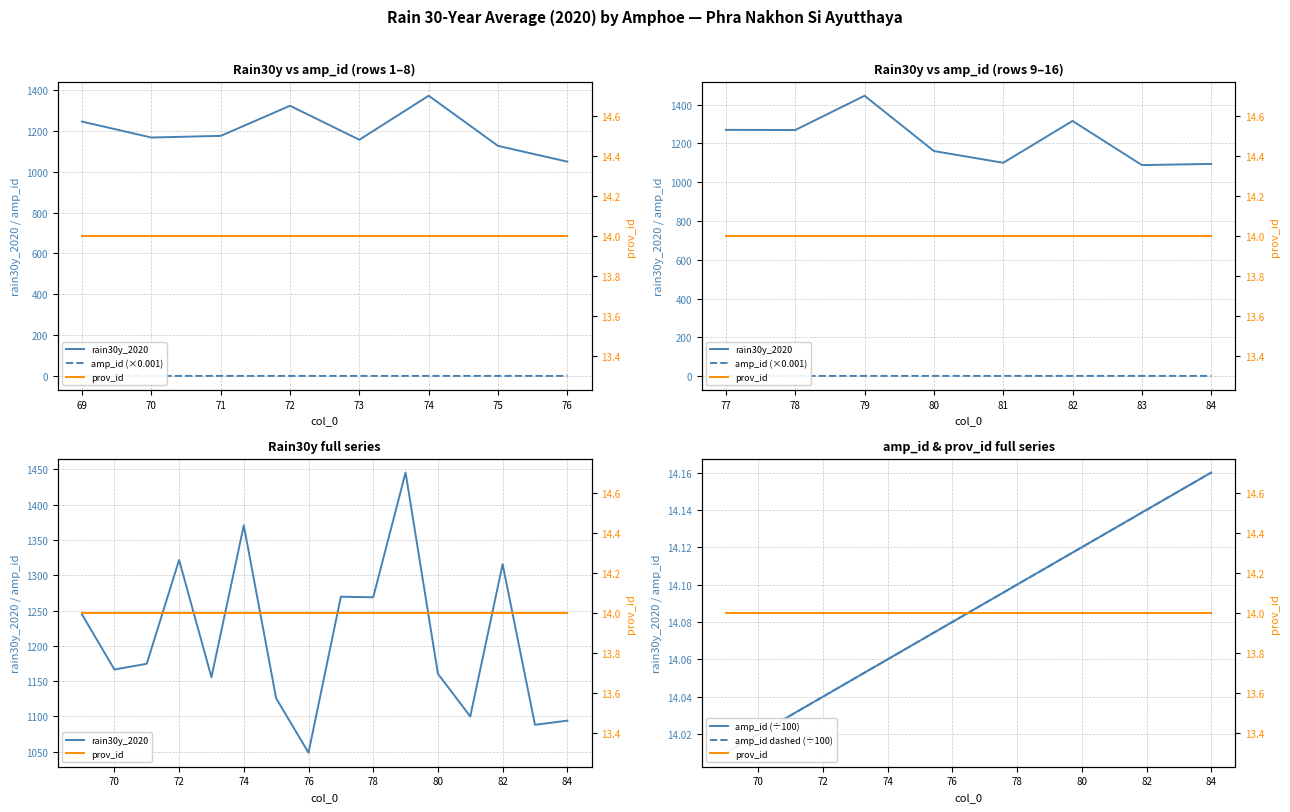

At how many categories does at least one series exceed 338?

16